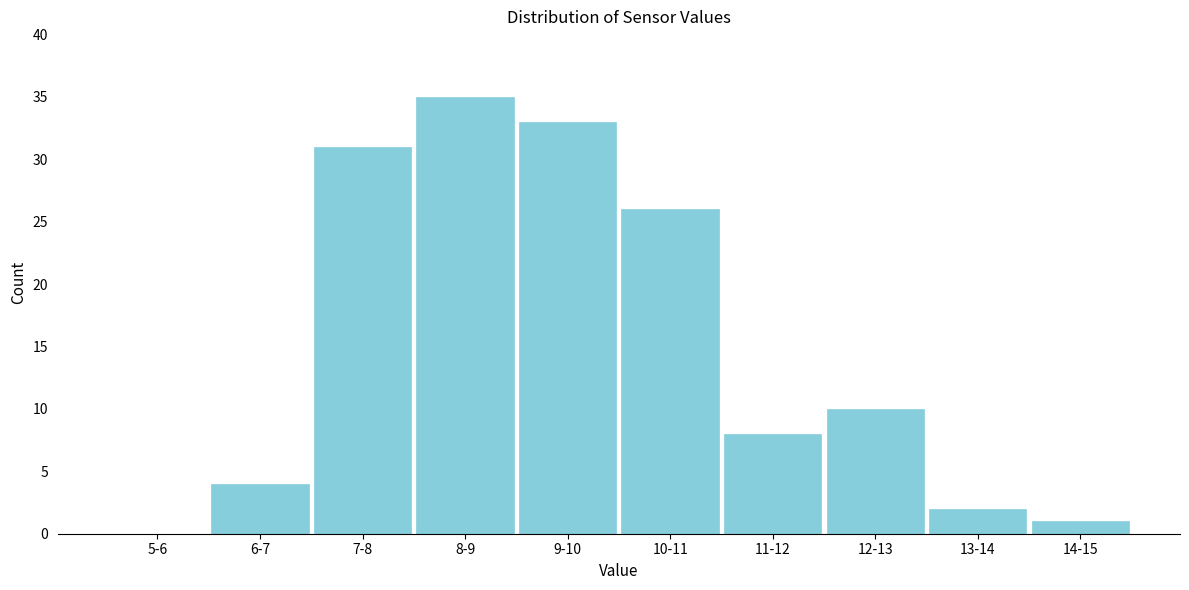

Reading left to right, transcribe all the data shown in this chart.

5-6=0	6-7=4	7-8=31	8-9=35	9-10=33	10-11=26	11-12=8	12-13=10	13-14=2	14-15=1